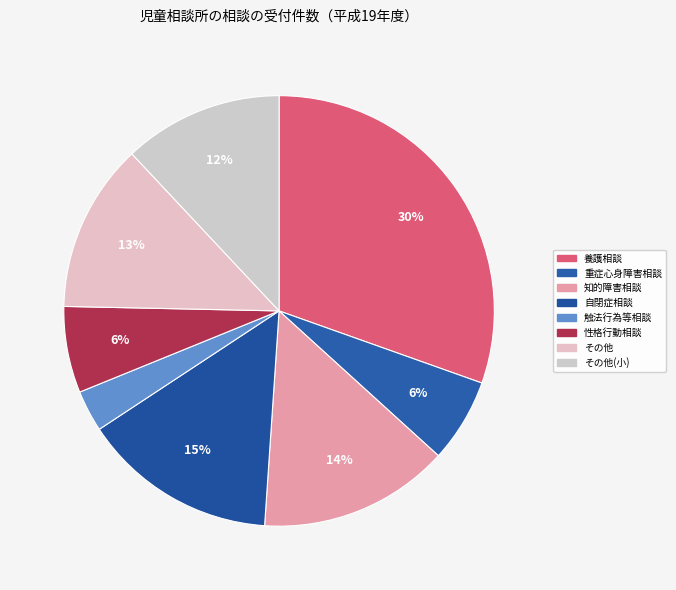

How many slices are in this pie chart?

8